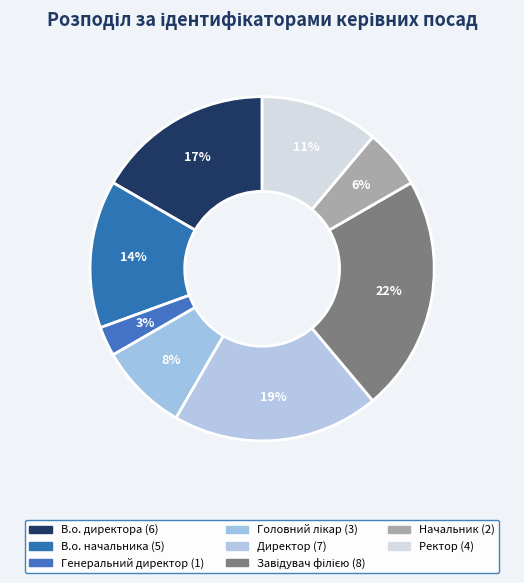

Does Завідувач філією account for over 50% of the chart?

No